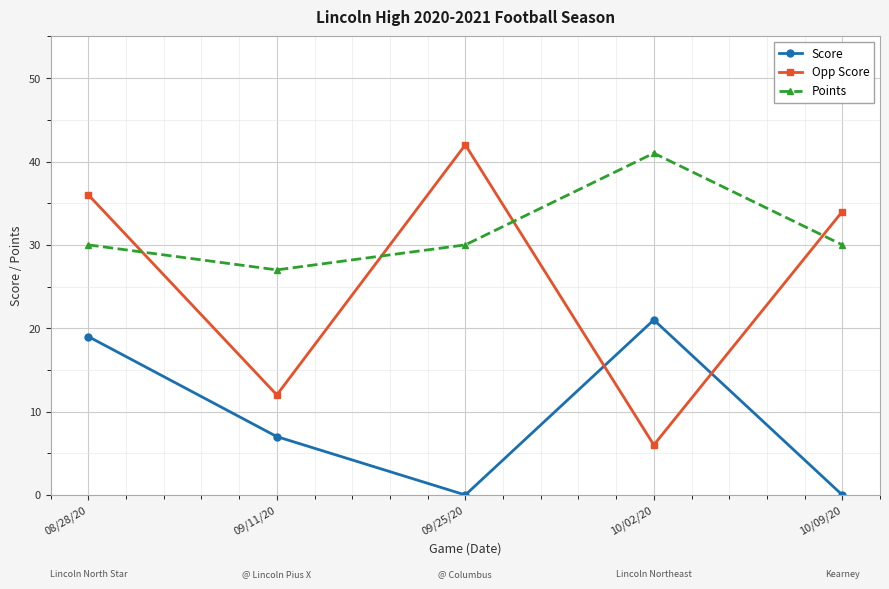

True or false: Score has more than 1 interior local peaks.

False